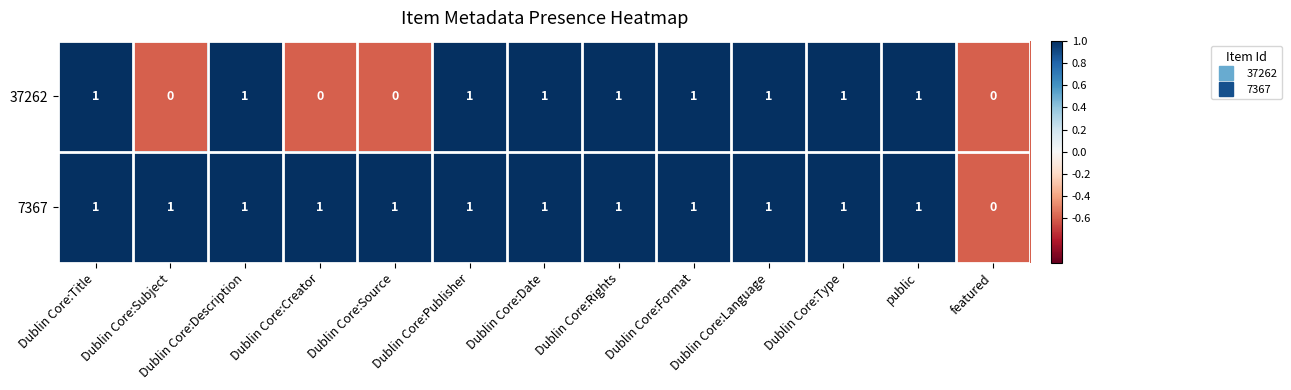

True or false: 37262 has a value of 1 at Dublin Core:Format.

True